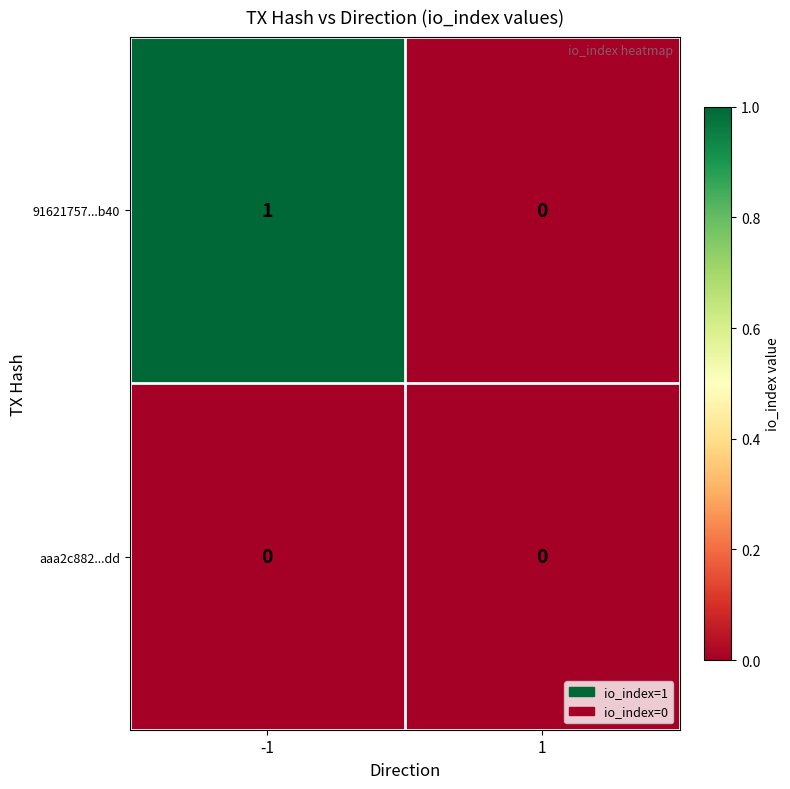

Which series has the widest spread of values?

91621757...b40